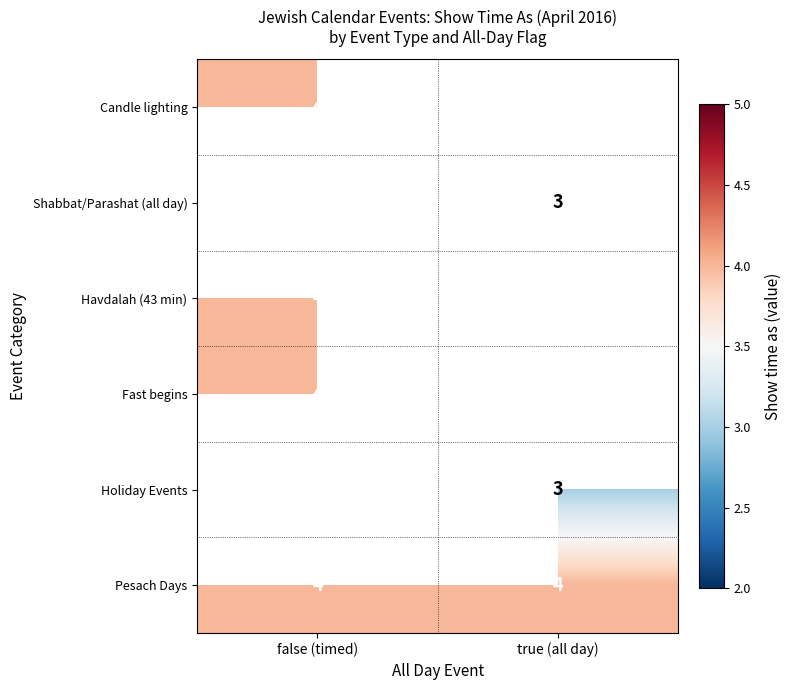

What is the lowest value of the Pesach Days series?

4